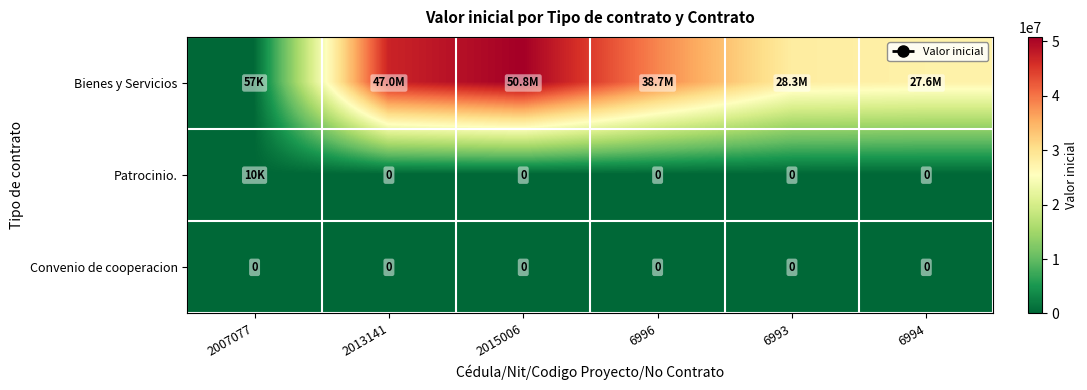

Which label corresponds to the smallest value in the chart?

2013141